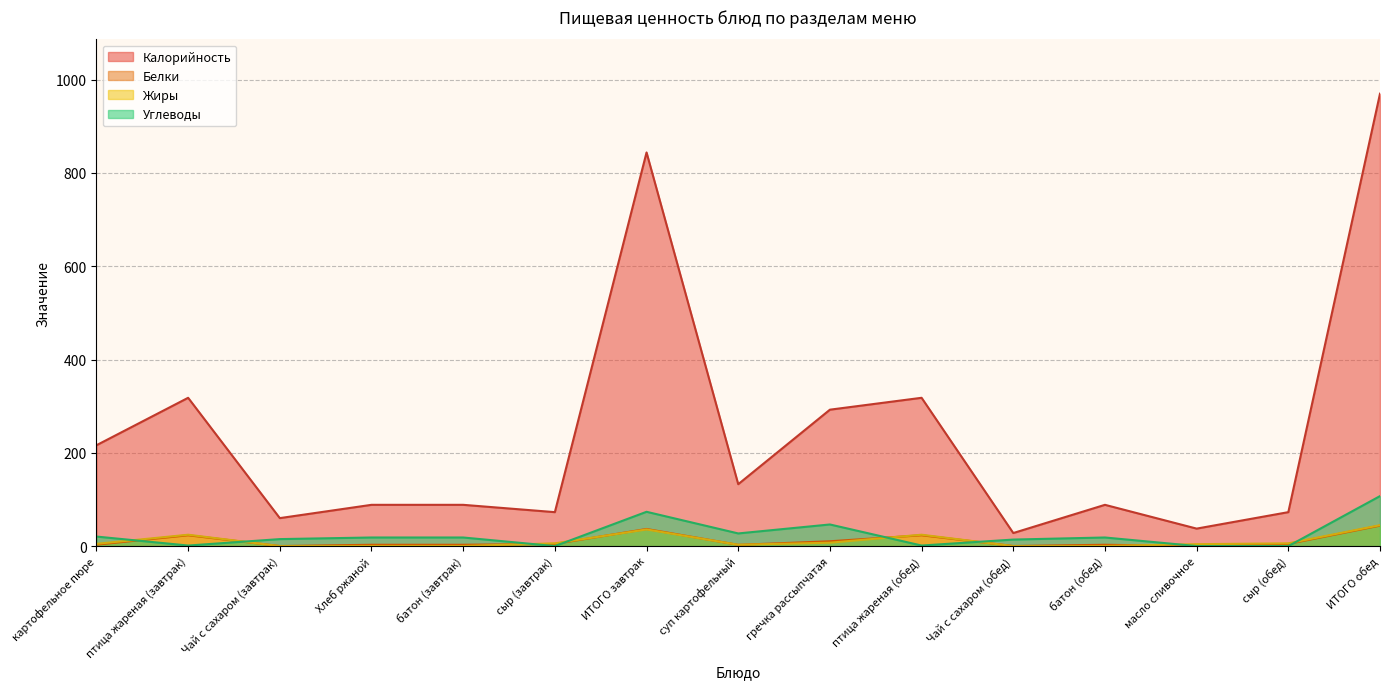

What is the label of the 10th point from the right?

сыр (завтрак)